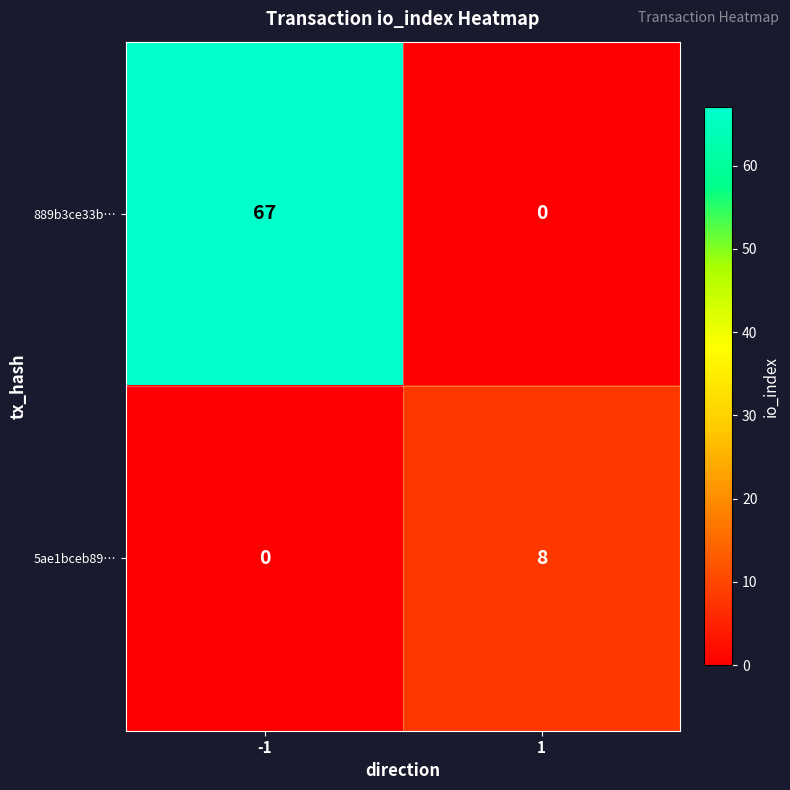

True or false: 5ae1bceb89… has a value of 8 at 1.

True